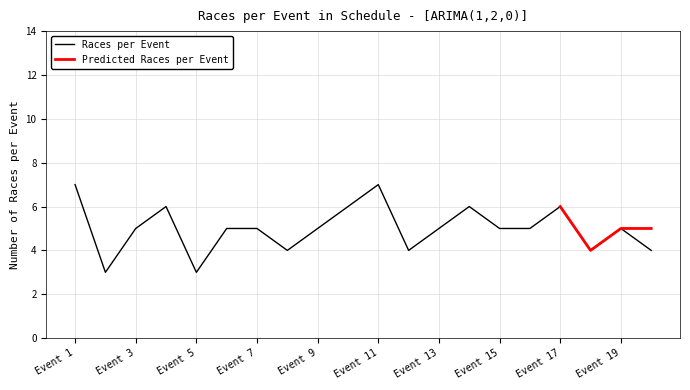

List the labels in order of value, smallest first.

Event 2, Event 5, Event 8, Event 12, Event 18, Event 20, Event 3, Event 6, Event 7, Event 9, Event 13, Event 15, Event 16, Event 19, Event 4, Event 10, Event 14, Event 17, Event 1, Event 11